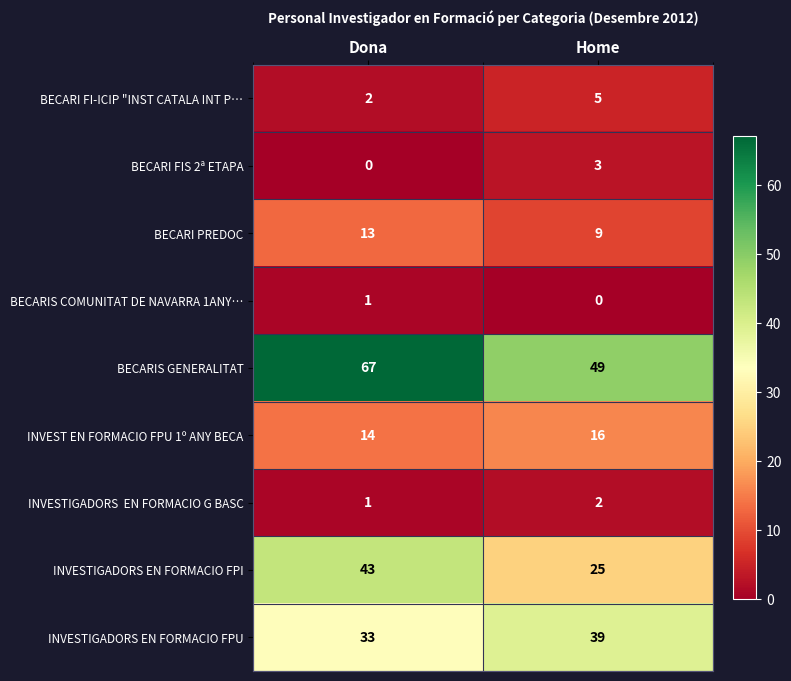

What is the sum of the INVESTIGADORS EN FORMACIO FPI values at Home and Dona?

68